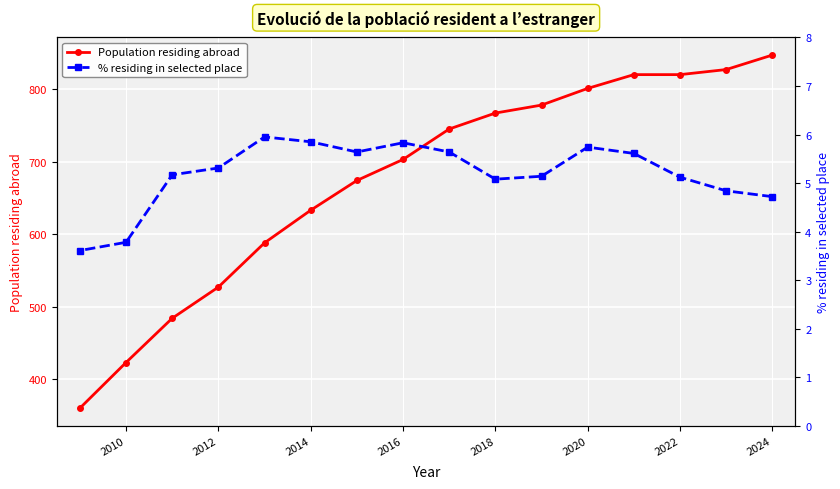

Count the number of data series in this chart.

2